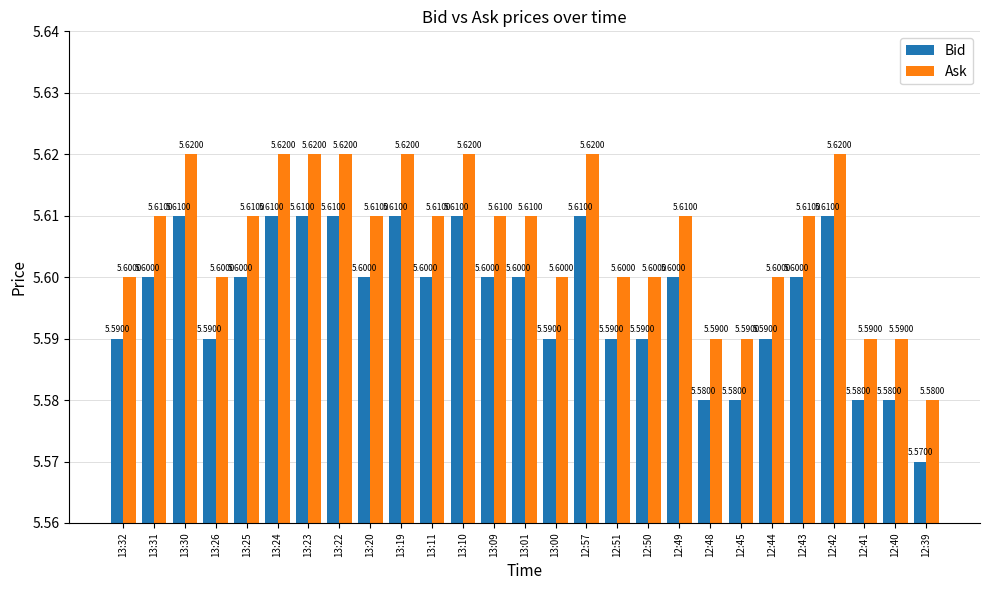

The Ask series shows 3.0 at 13:24. True or false?

False